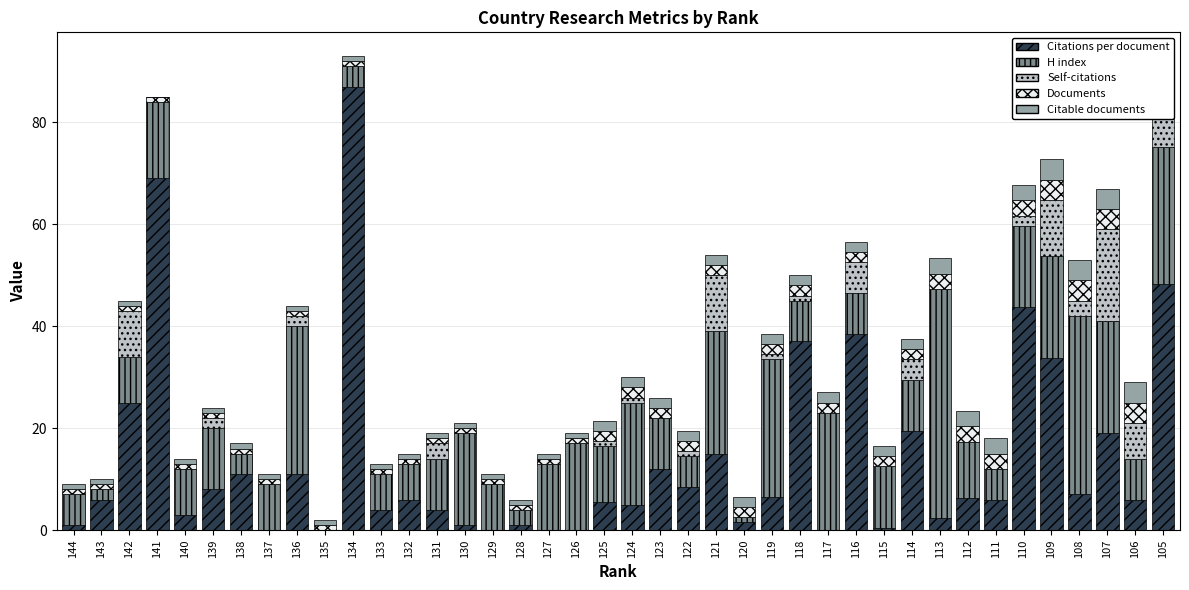

Between 132 and 144, which is larger?

132